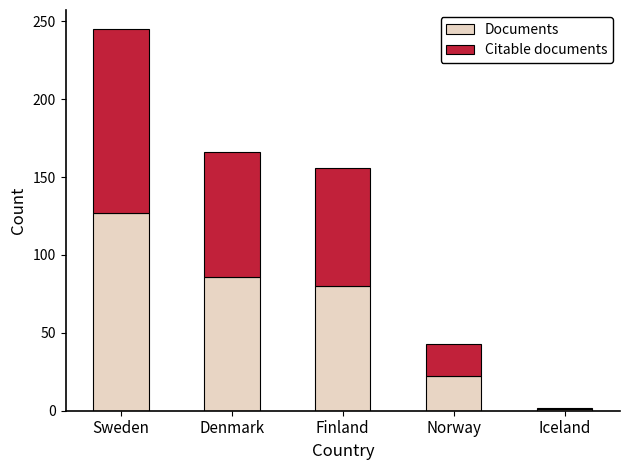

Is it true that Documents equals 38 at Norway?

False